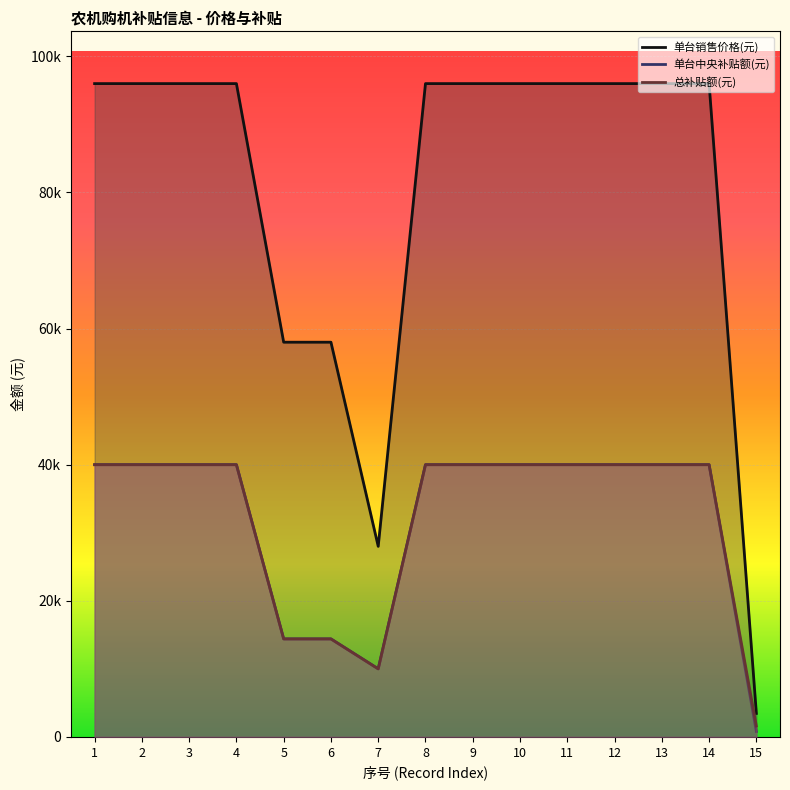

What are all the series names shown in the legend?

单台销售价格(元), 单台中央补贴额(元), 总补贴额(元)